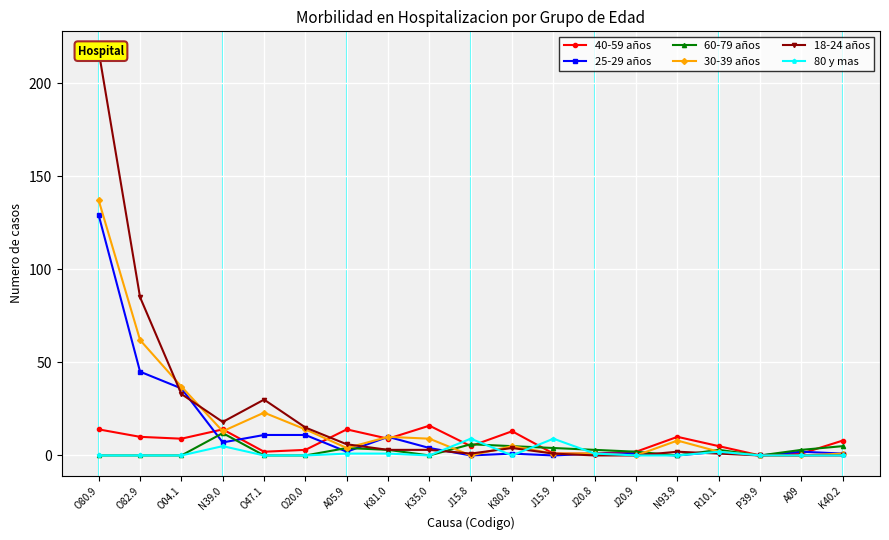

At which category does the chart reach its peak across all series?

O80.9